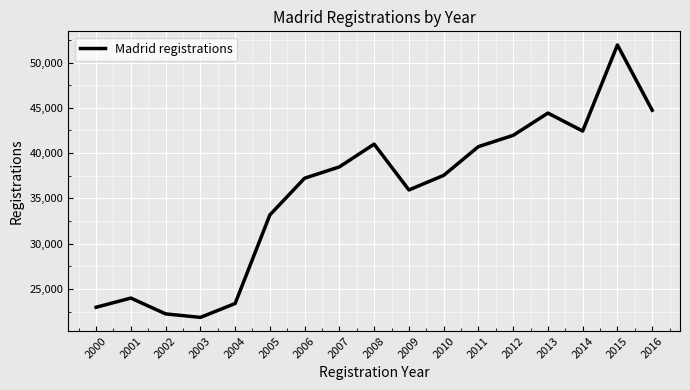

Count the number of categories in the chart.

17